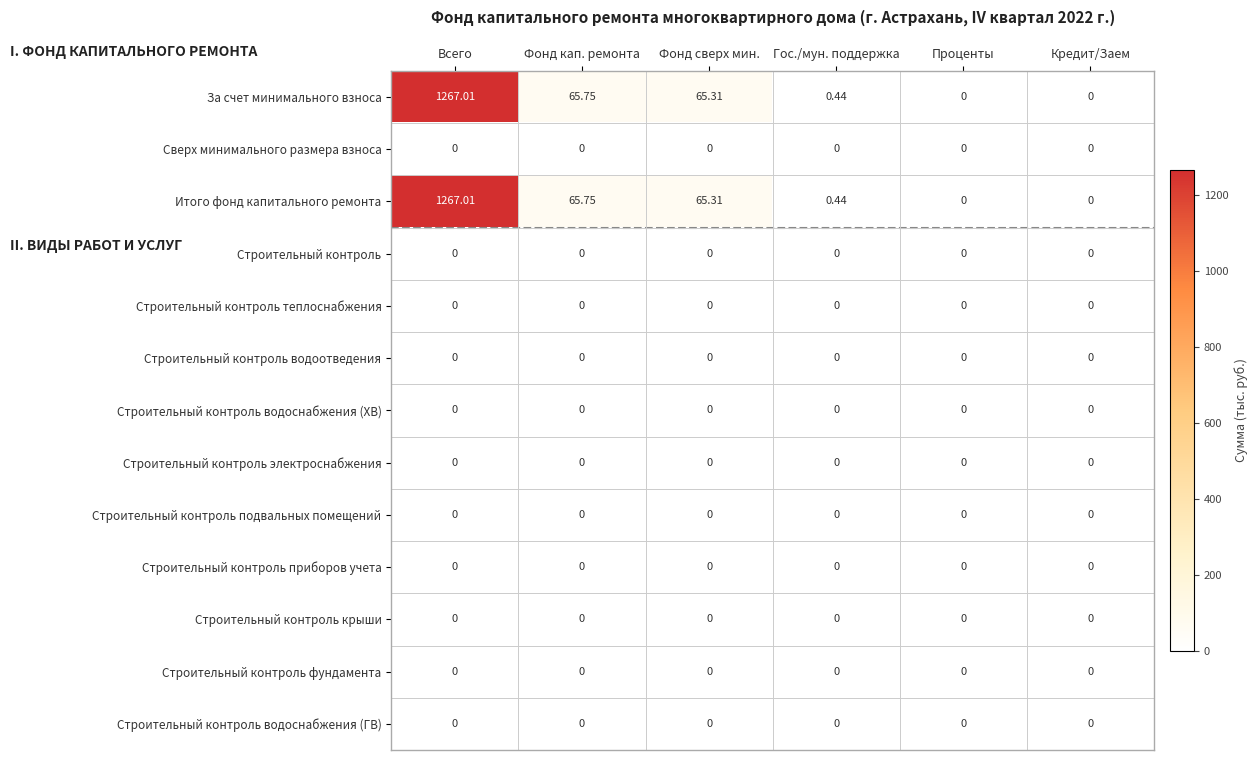

At which label is Итого фонд капитального ремонта closest to 633?

Фонд кап. ремонта